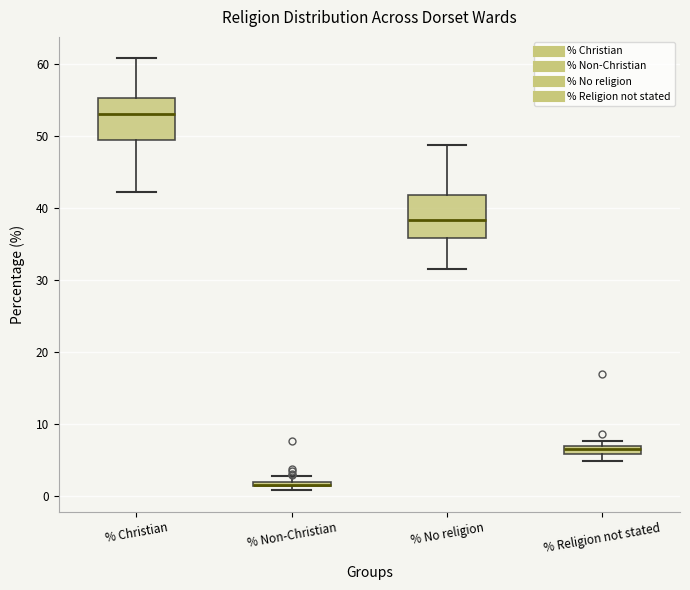

Where does the median line of the box for % No religion sit on the y-axis? The values are not printed on the chart, so give them approximately, as read against the axis.

38